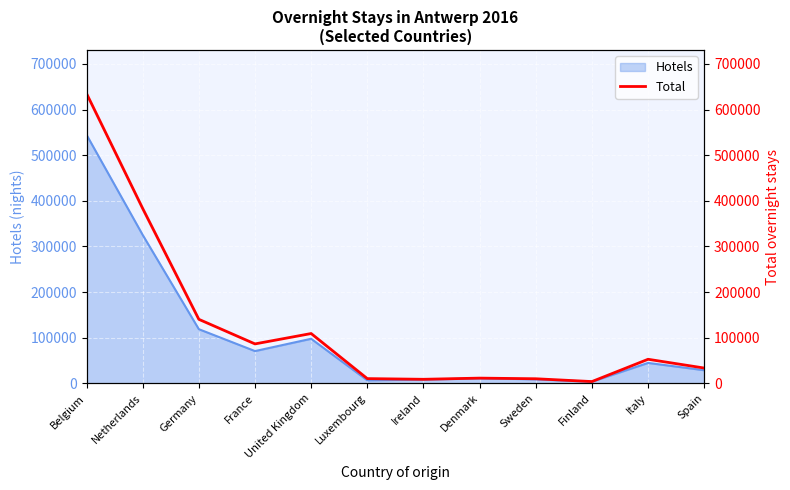

True or false: Hotels has a value of 325276 at Netherlands.

True